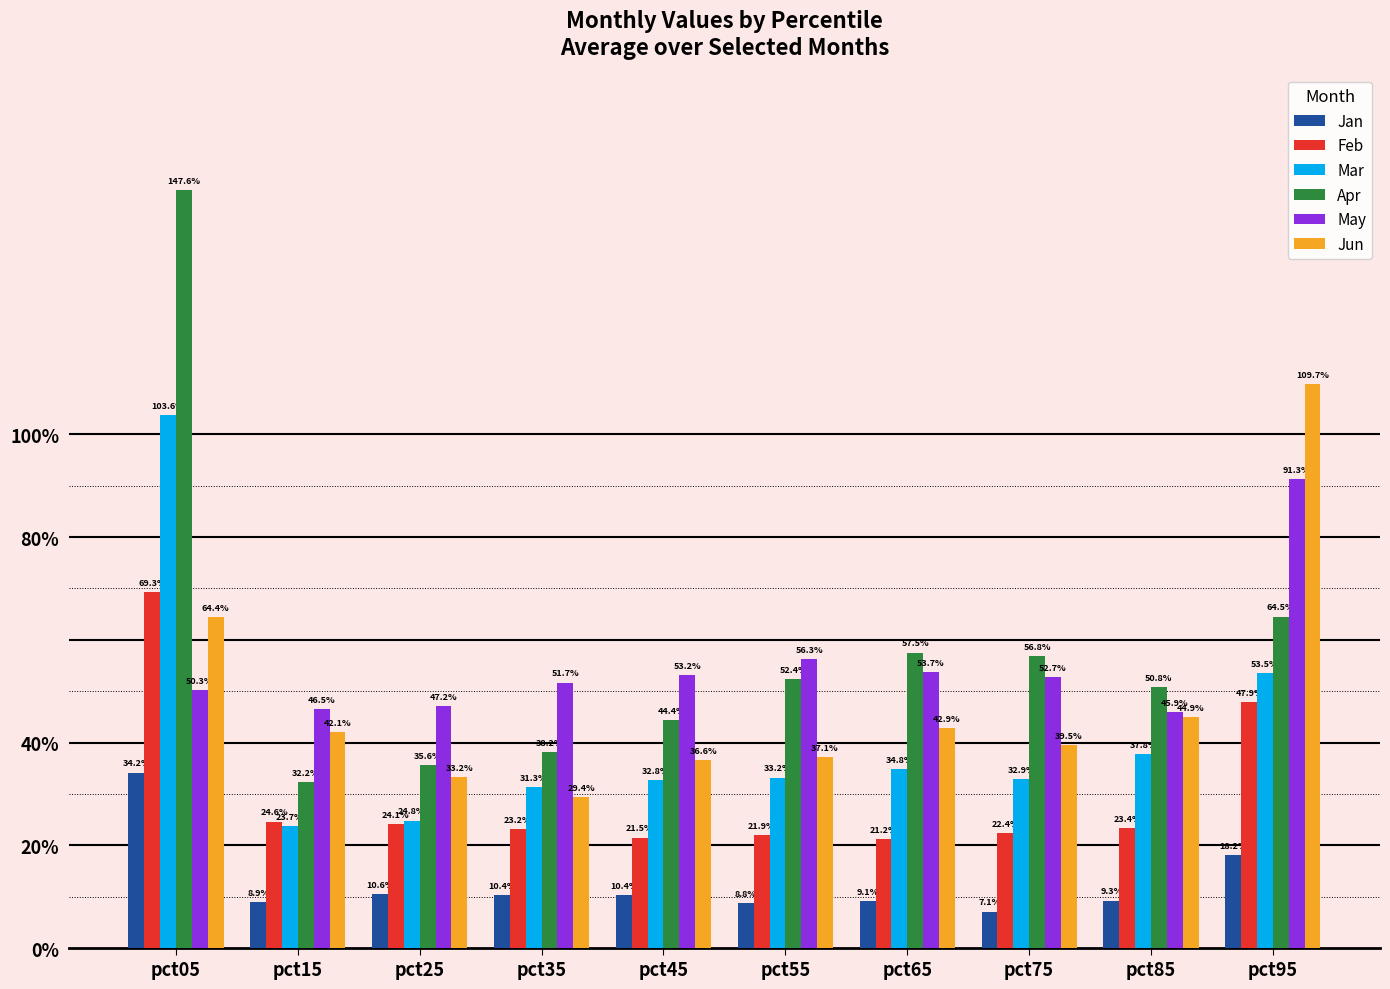

Which category has the highest value in the Apr series?

pct05